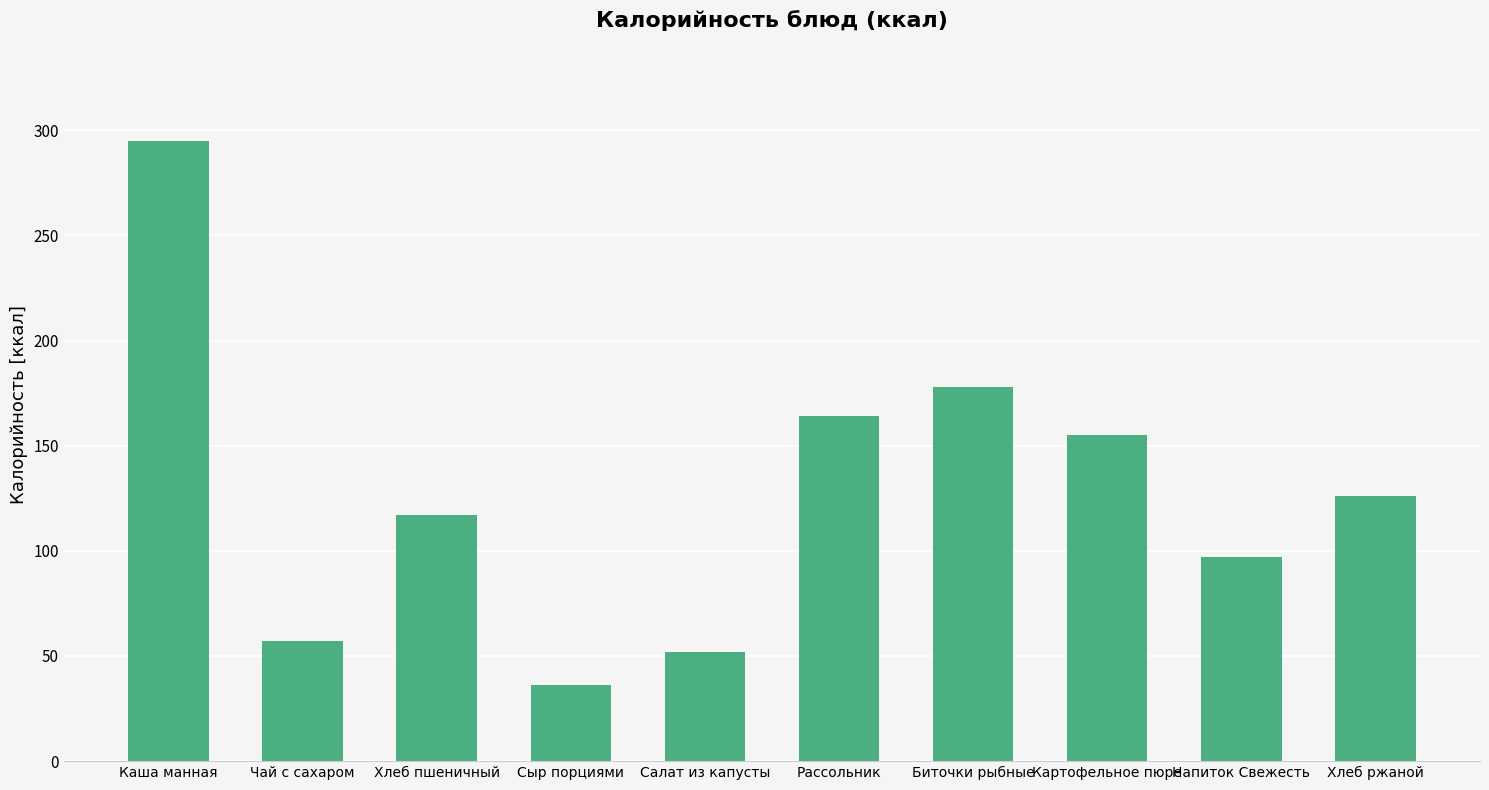

Are the bars horizontal?

No